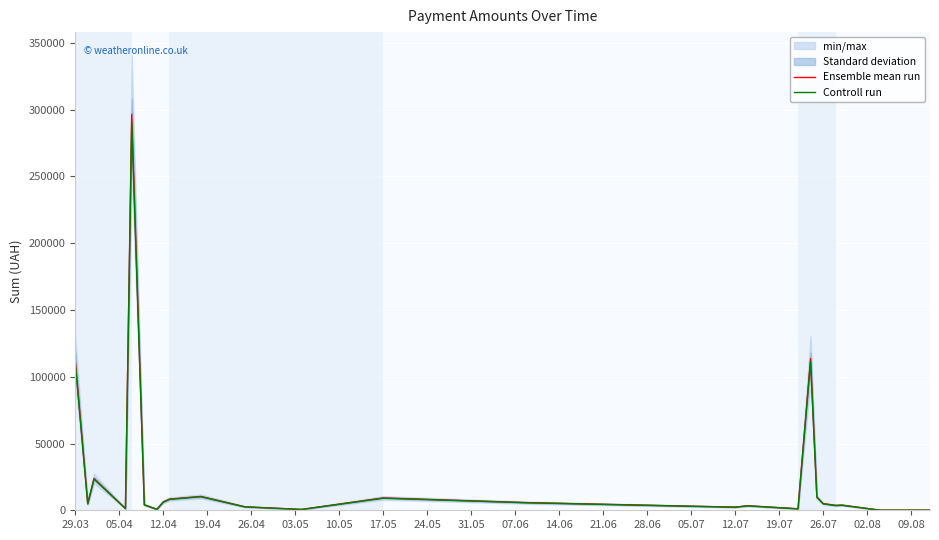

The value of Ensemble mean run at 17.05 is 9235.2. True or false?

True